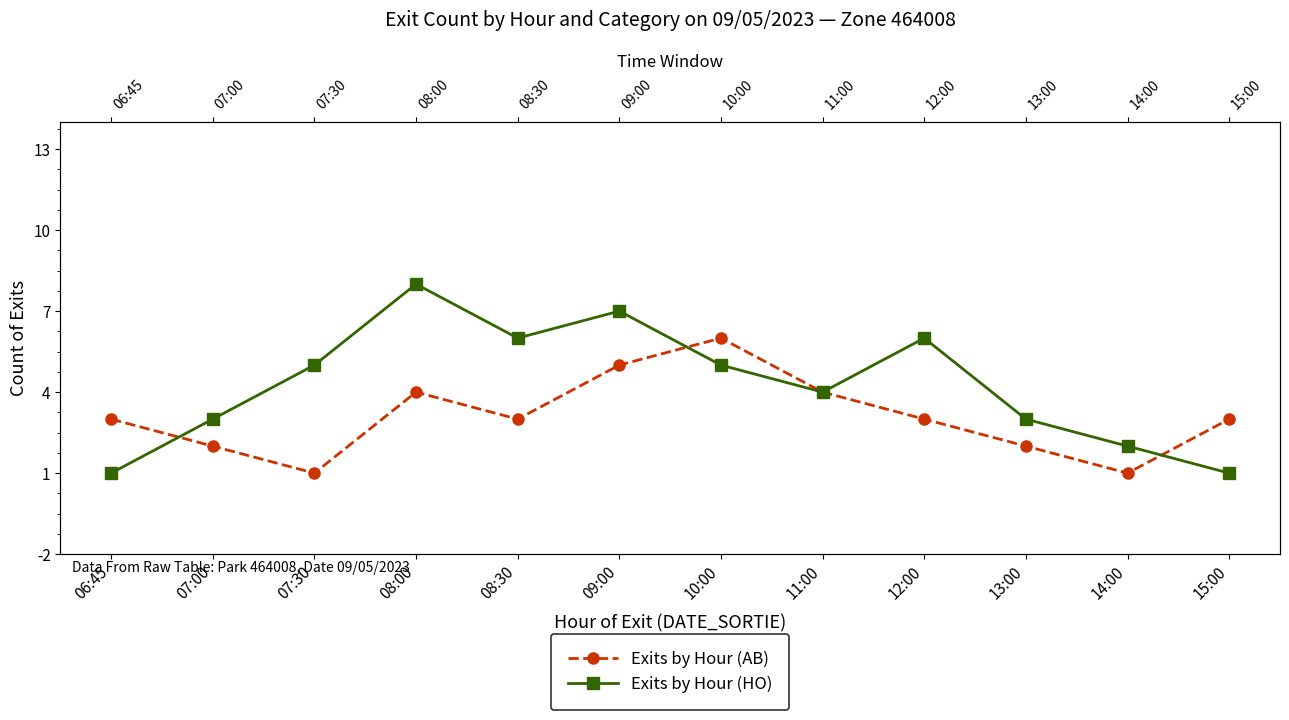

Reading left to right, extract all data points from this chart.

Exits by Hour (AB): 06:45=3	07:00=2	07:30=1	08:00=4	08:30=3	09:00=5	10:00=6	11:00=4	12:00=3	13:00=2	14:00=1	15:00=3
Exits by Hour (HO): 06:45=1	07:00=3	07:30=5	08:00=8	08:30=6	09:00=7	10:00=5	11:00=4	12:00=6	13:00=3	14:00=2	15:00=1